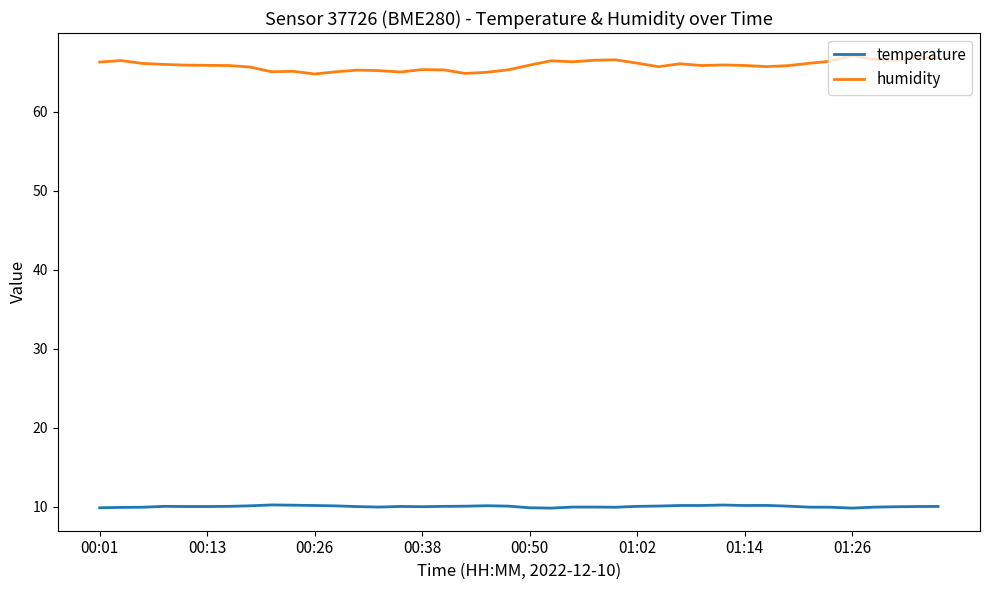

What is the difference between the maximum and minimum values in the temperature series?

0.4